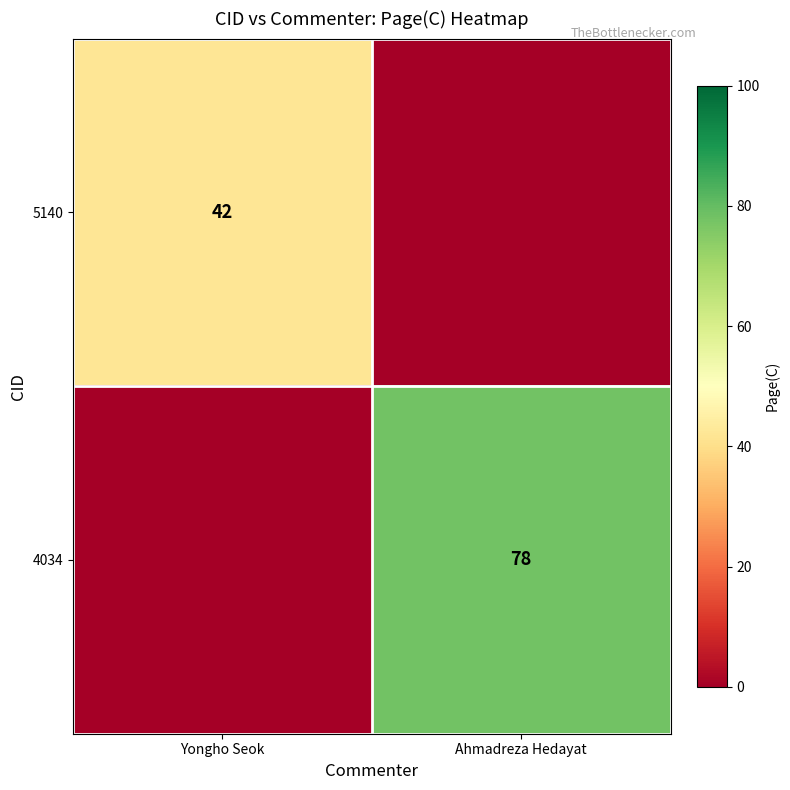

Is it true that 4034 equals 78 at Ahmadreza Hedayat?

True